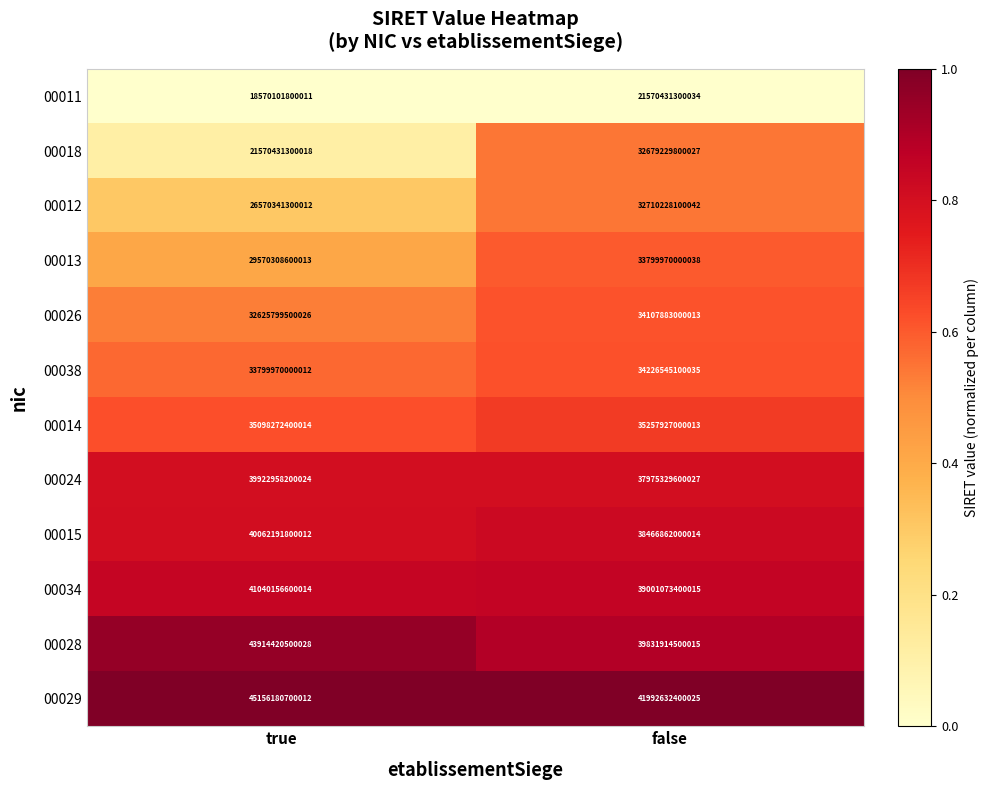

Rank the categories by 00014 value from highest to lowest.

false, true